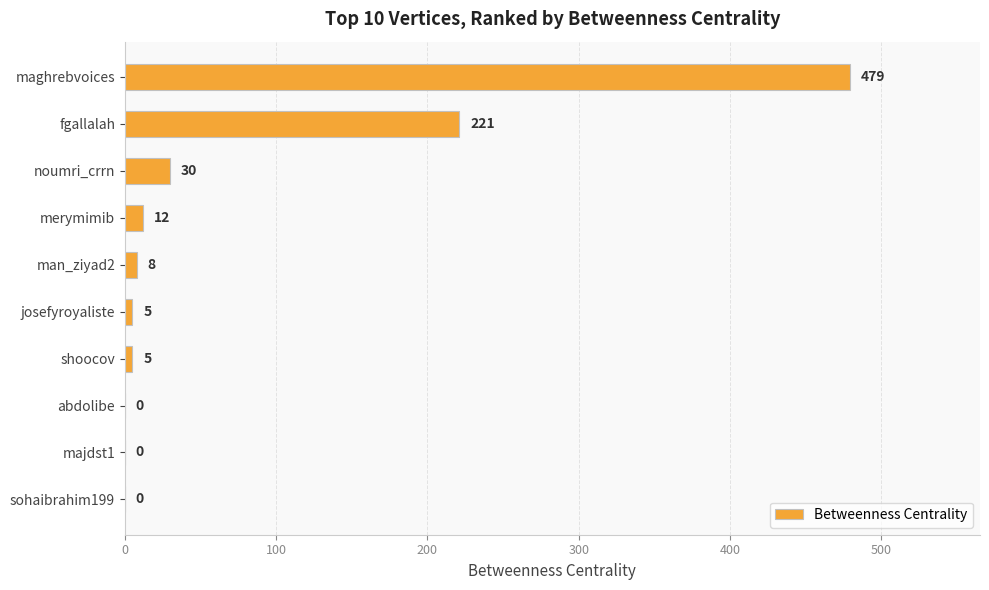

At which label is the value closest to 239?

fgallalah